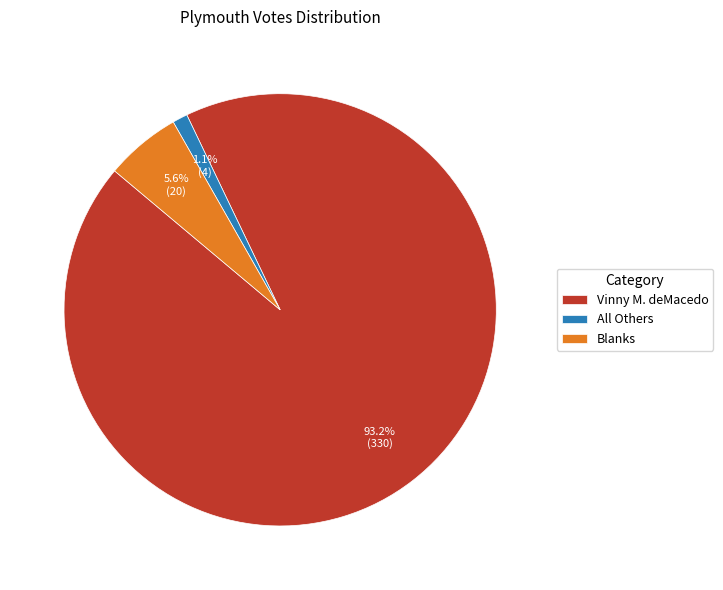

Is it true that Vinny M. deMacedo is 93% of the pie?

True